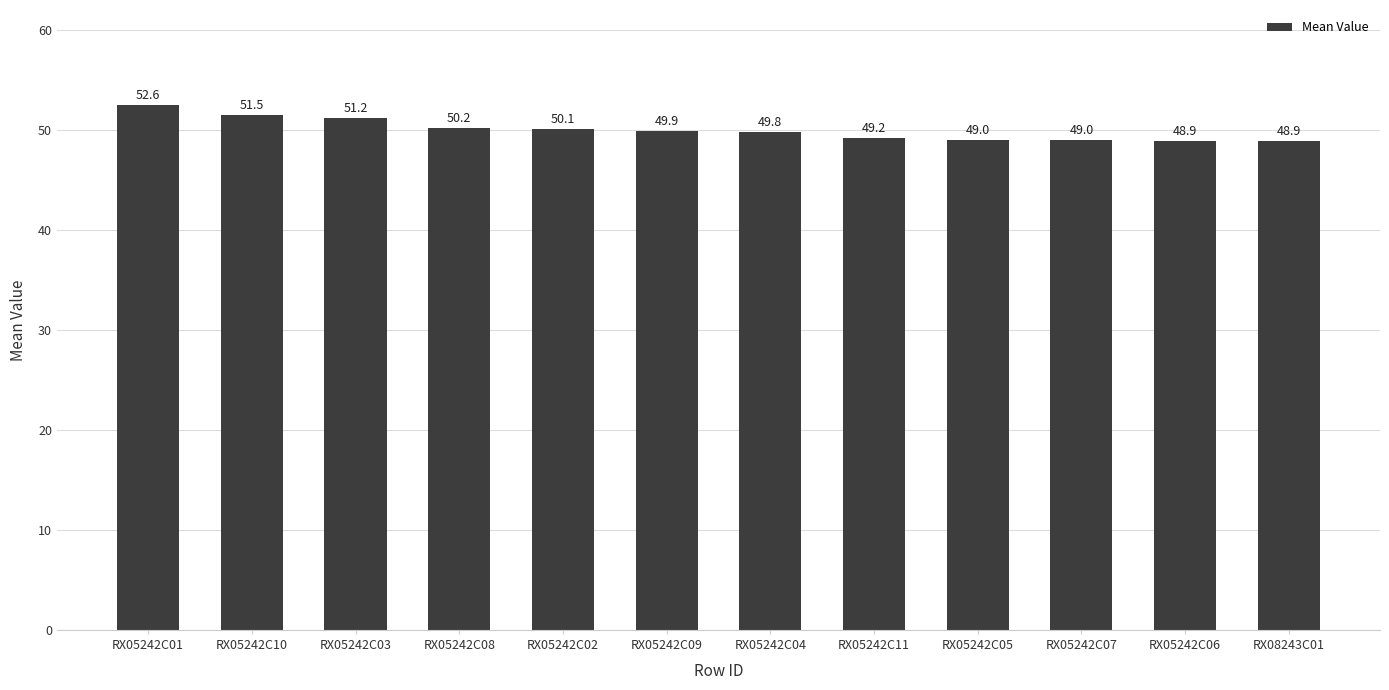

Which label corresponds to the largest value in the chart?

RX05242C01